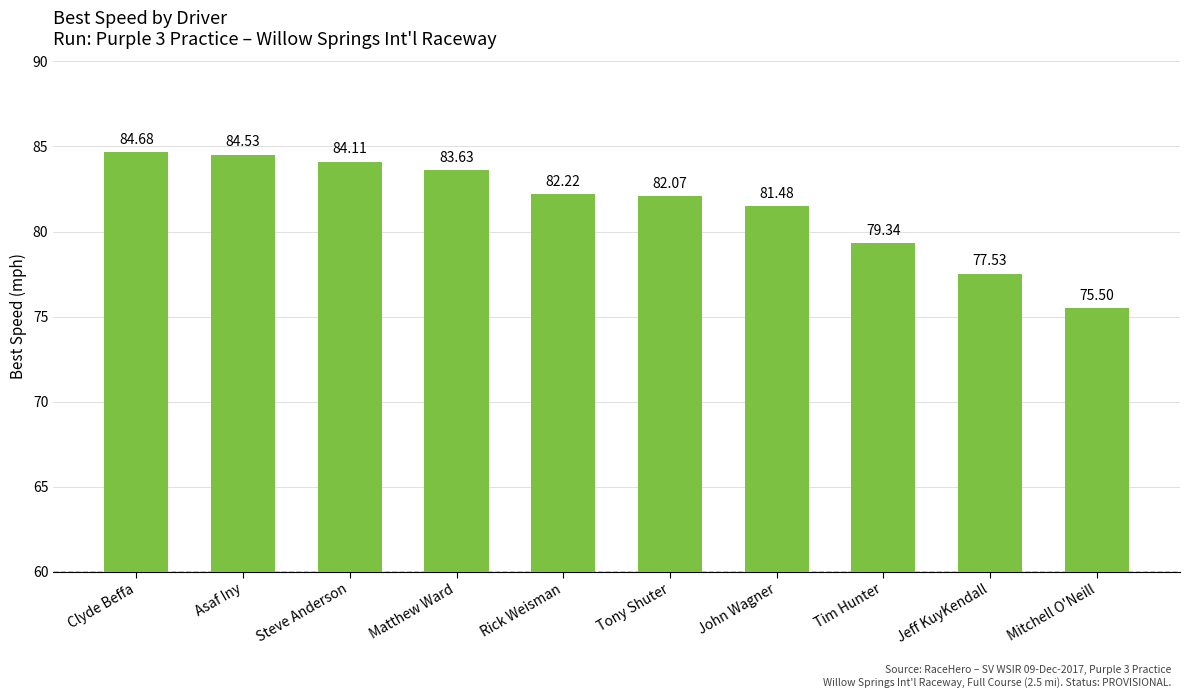

Where does the data first go above 82?

Clyde Beffa